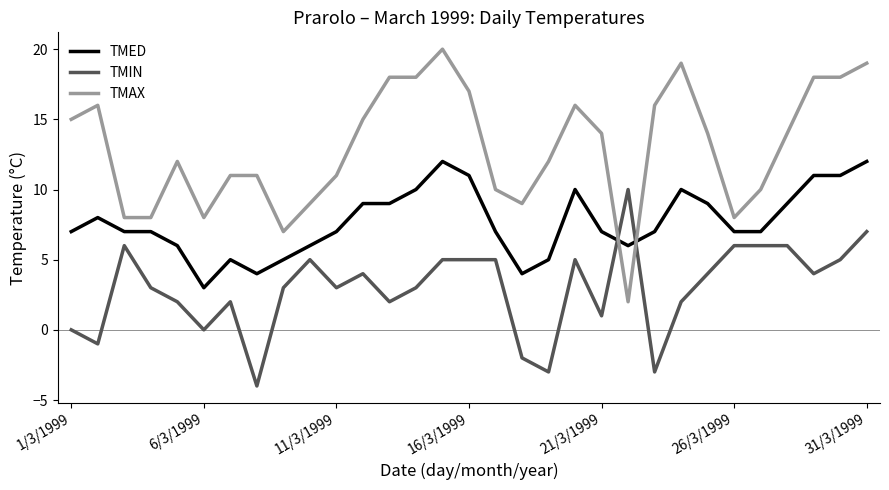

How many times do TMAX and TMIN cross each other?

2